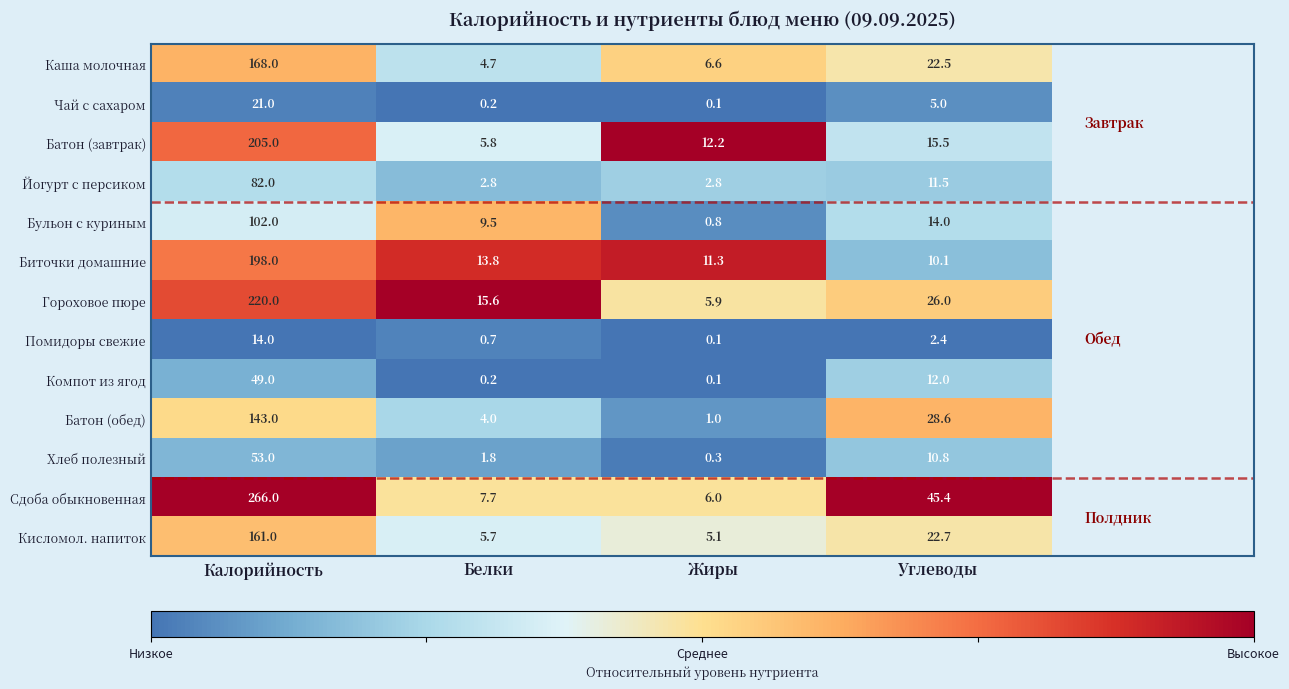

What is the approximate value of Хлеб полезный at Жиры?

0.3